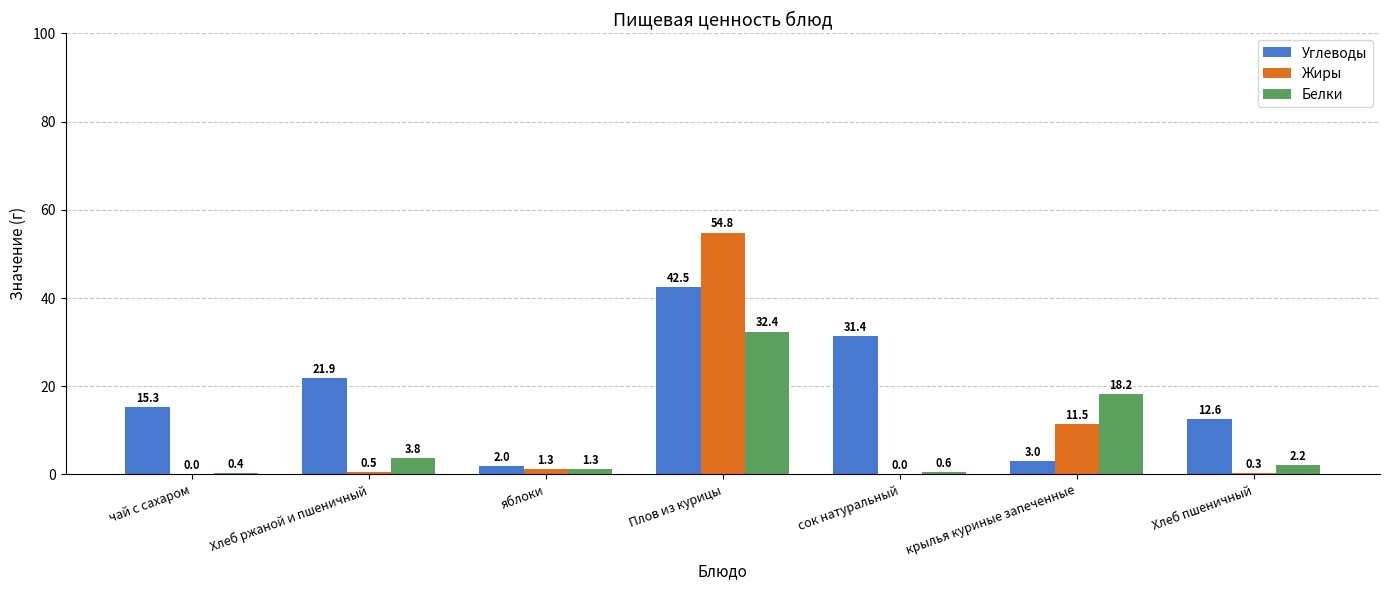

Are the bars grouped side by side (vs. stacked)?

Yes